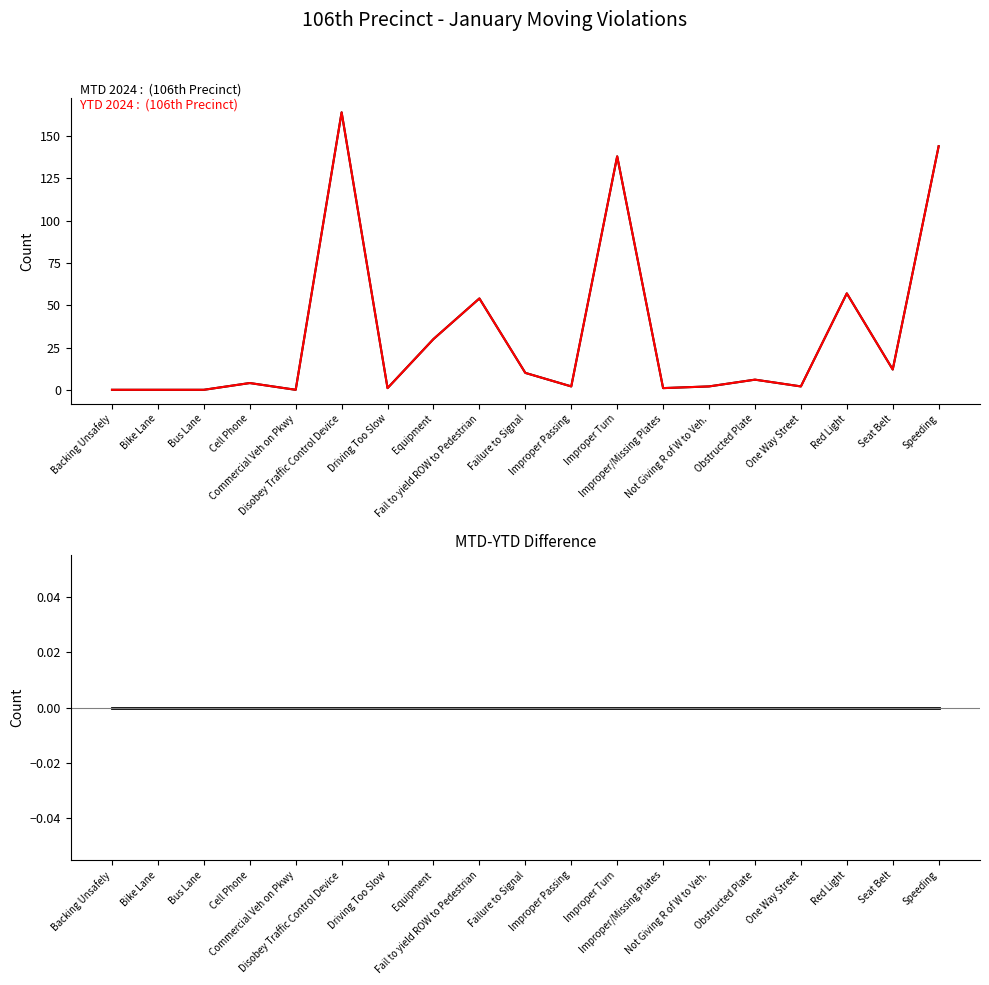

At which category is the sum across all series the highest?

Disobey Traffic Control Device